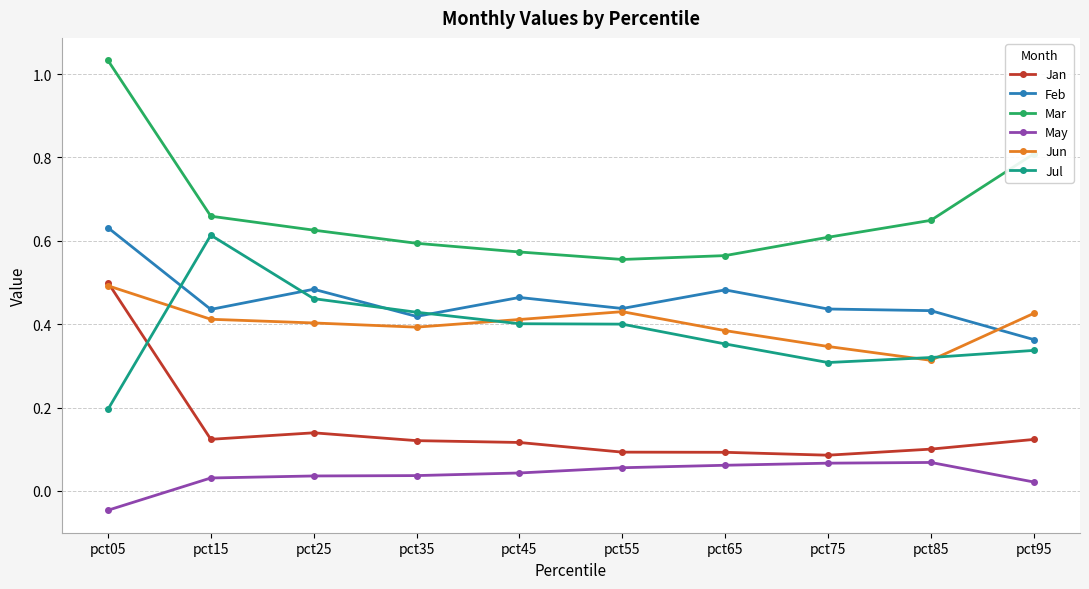

What is the value of the Mar point at the 10th from the left?

0.8